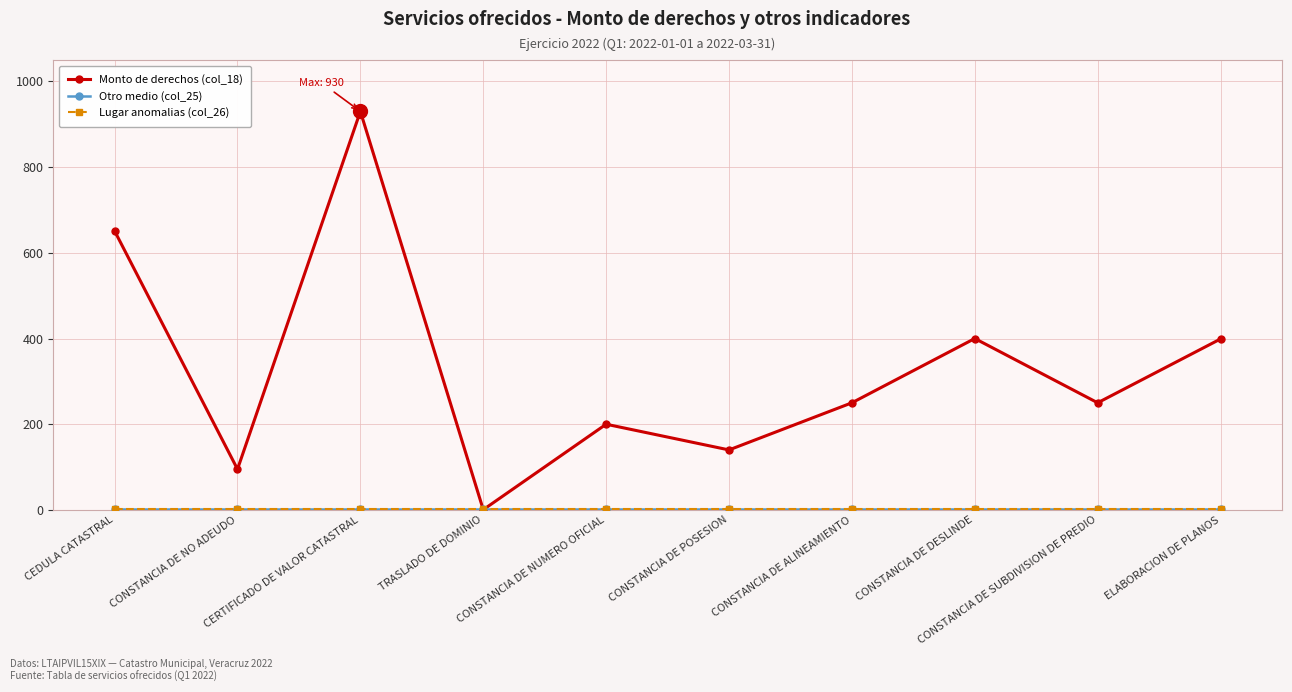

Does the chart have visible grid lines?

Yes